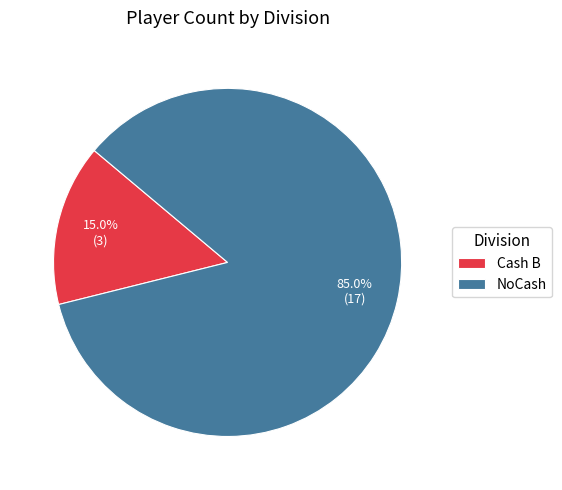

How many segments does this pie chart have?

2